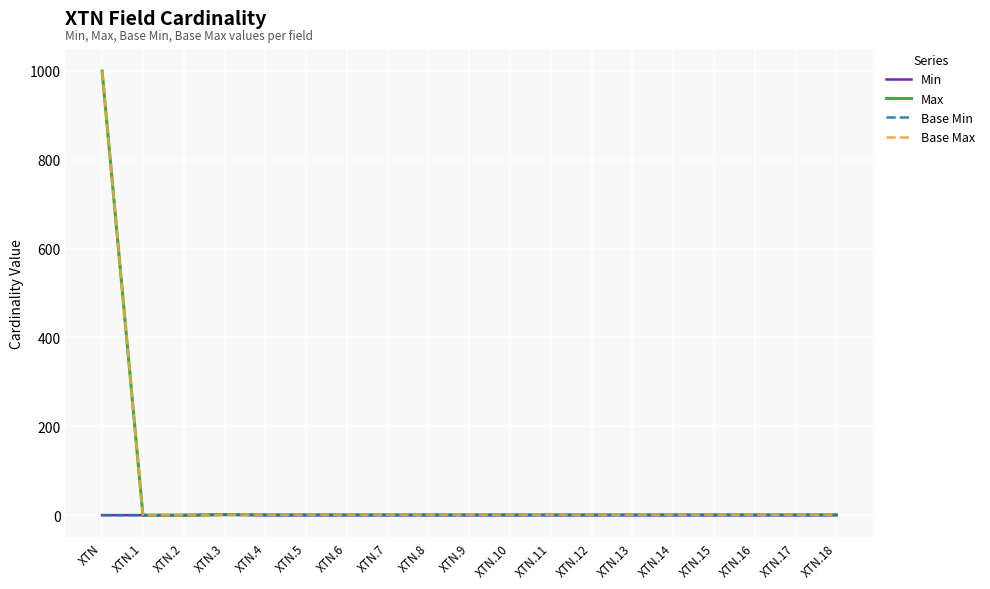

Does the chart have visible grid lines?

Yes